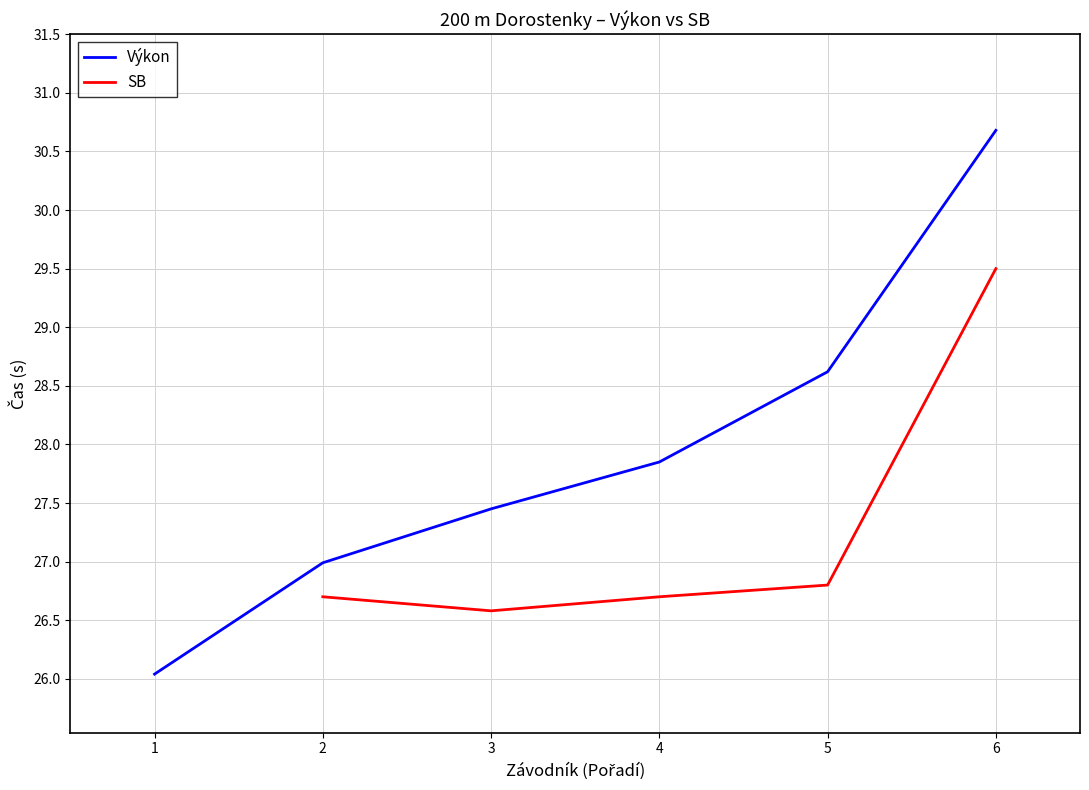

The SB series shows 40.3 at 2. True or false?

False